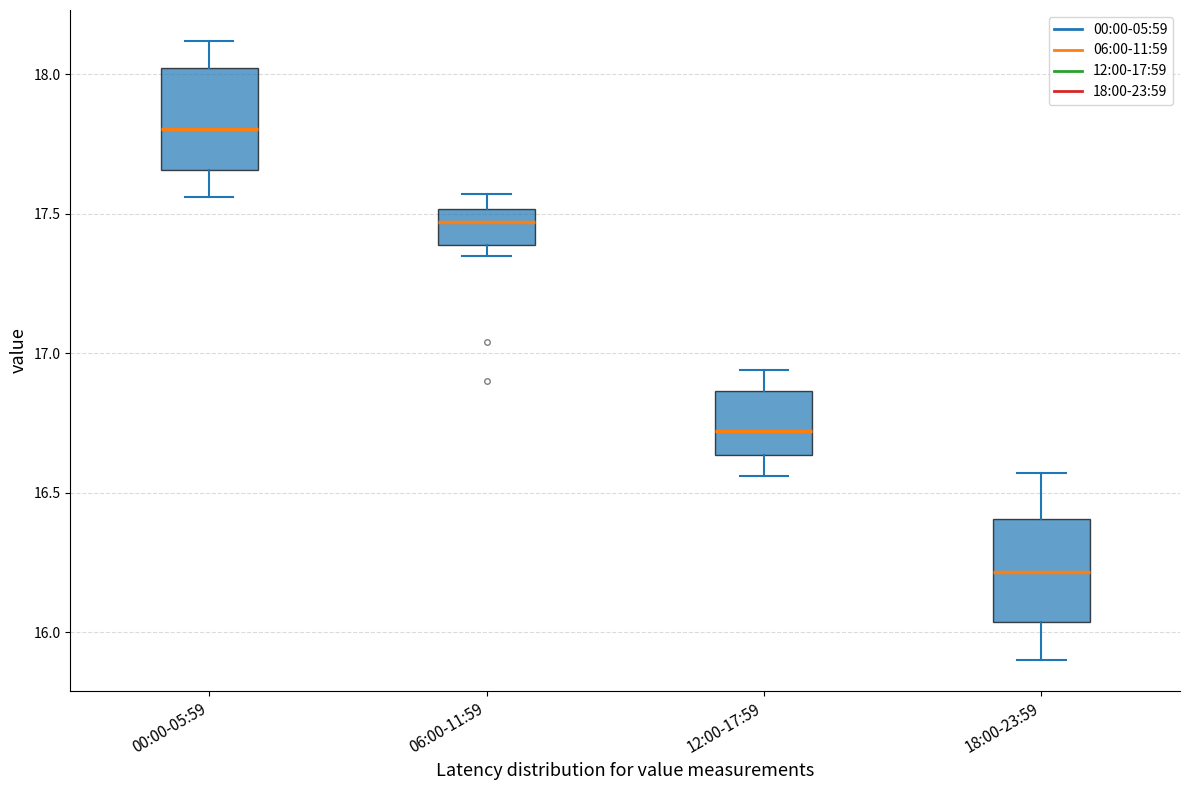

Reading left to right, transcribe this box plot: for each box, give where its median line is, the range the box spans, and where its two whiskers end, as read against the y-axis. The values are not printed on the chart, so give them approximately, as read against the axis.

00:00-05:59: median 17.80, box 17.65 to 18.00, whiskers 17.55 to 18.10
06:00-11:59: median 17.45, box 17.40 to 17.50, whiskers 17.35 to 17.55
12:00-17:59: median 16.70, box 16.65 to 16.85, whiskers 16.55 to 16.95
18:00-23:59: median 16.20, box 16.05 to 16.40, whiskers 15.90 to 16.55